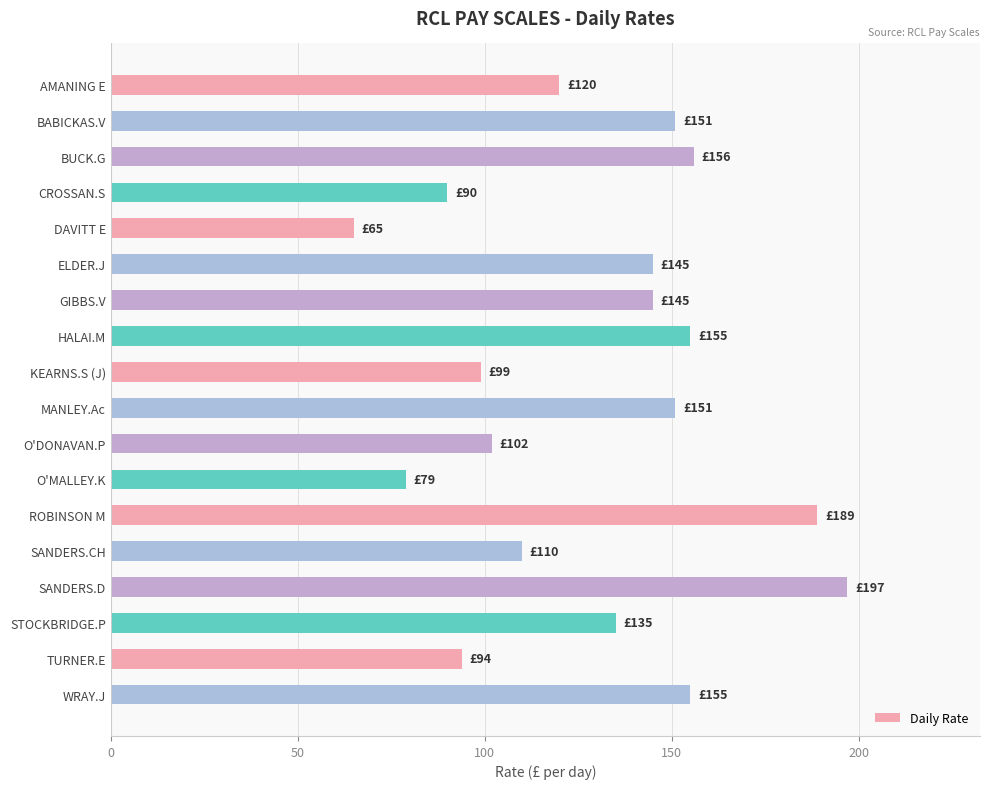

Which has a higher value, WRAY.J or O'MALLEY.K?

WRAY.J